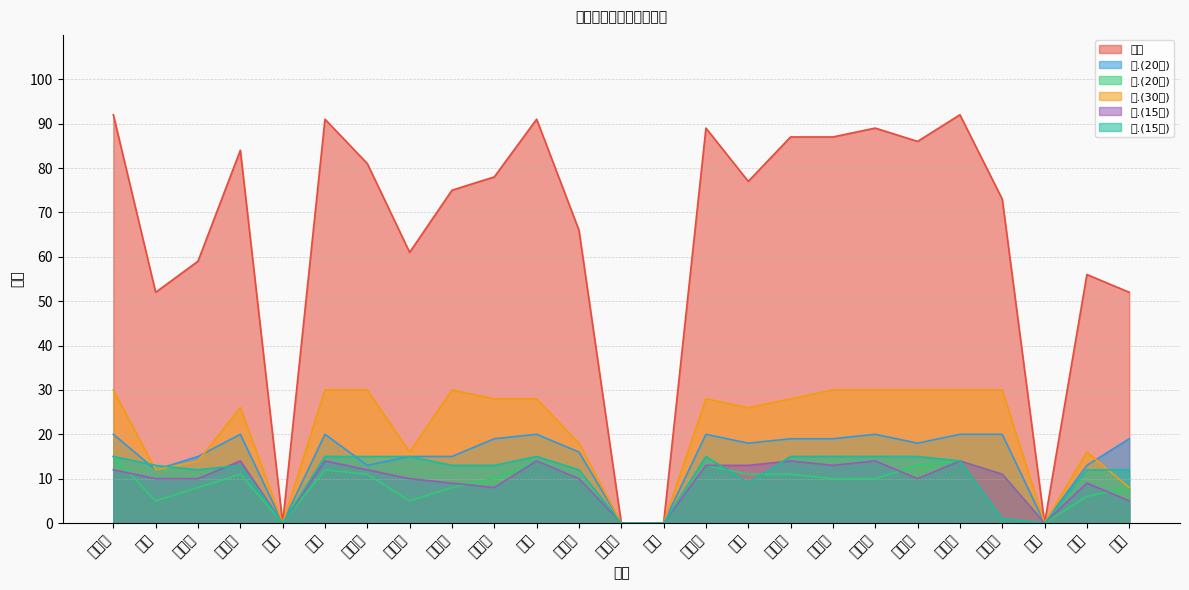

What is the sum of all 五.(15分) values?

274